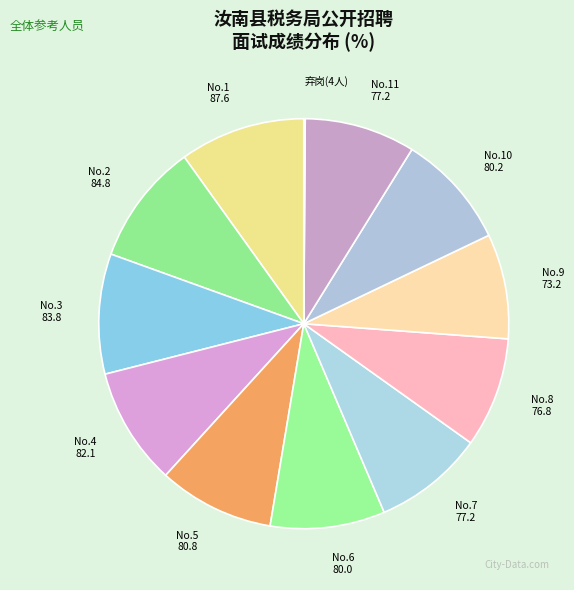

Do No.8 76.8 and No.10 80.2 together represent more than half of the pie?

No